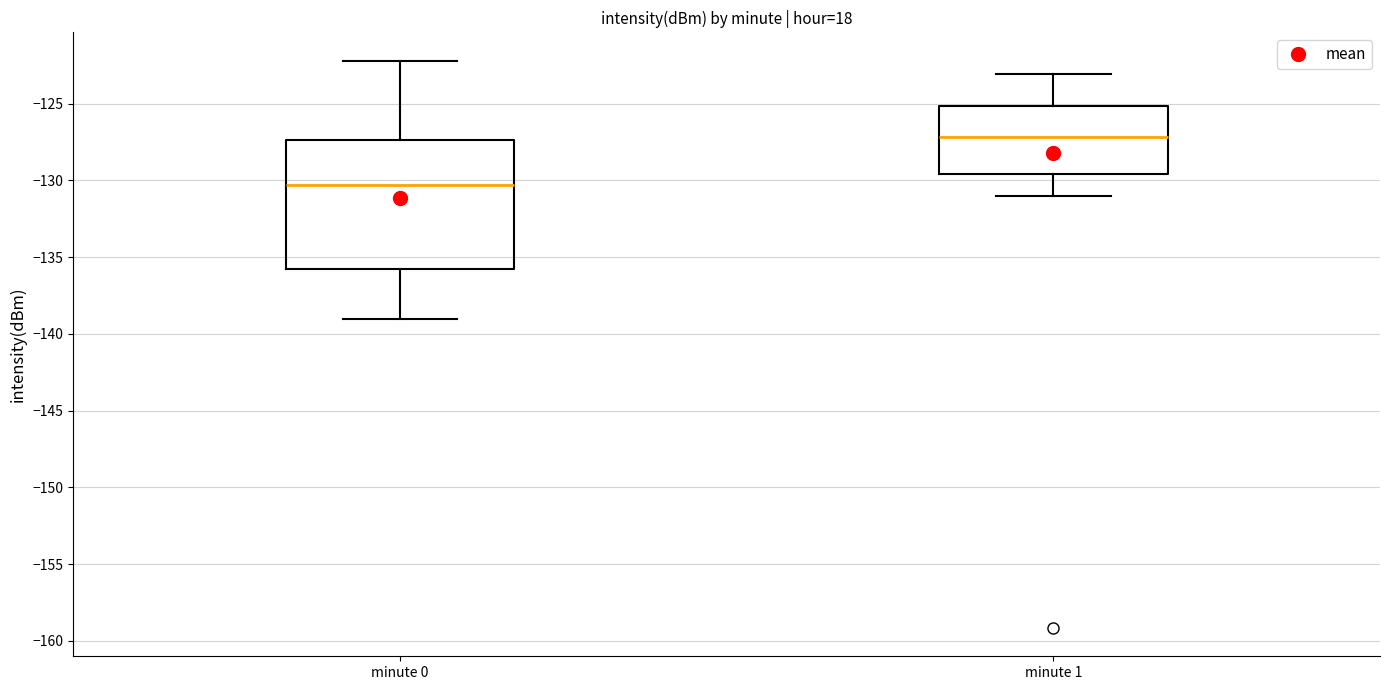

Comparing the boxes themselves (not the whiskers), which one is the tallest?

minute 0